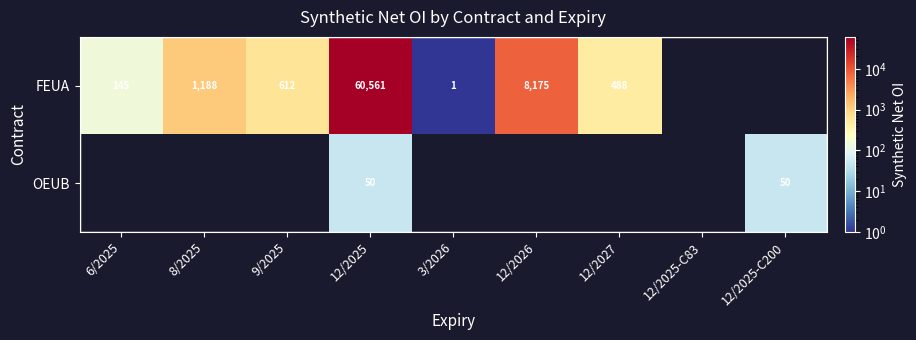

What is the difference between the FEUA values at 8/2025 and 12/2025?

59373